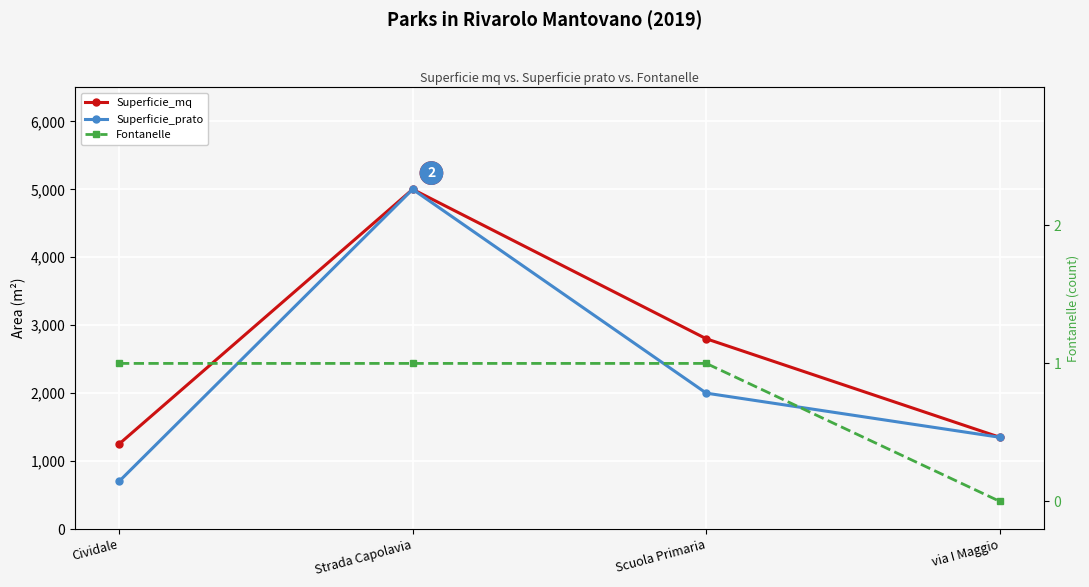

How many categories are shown in the chart?

4